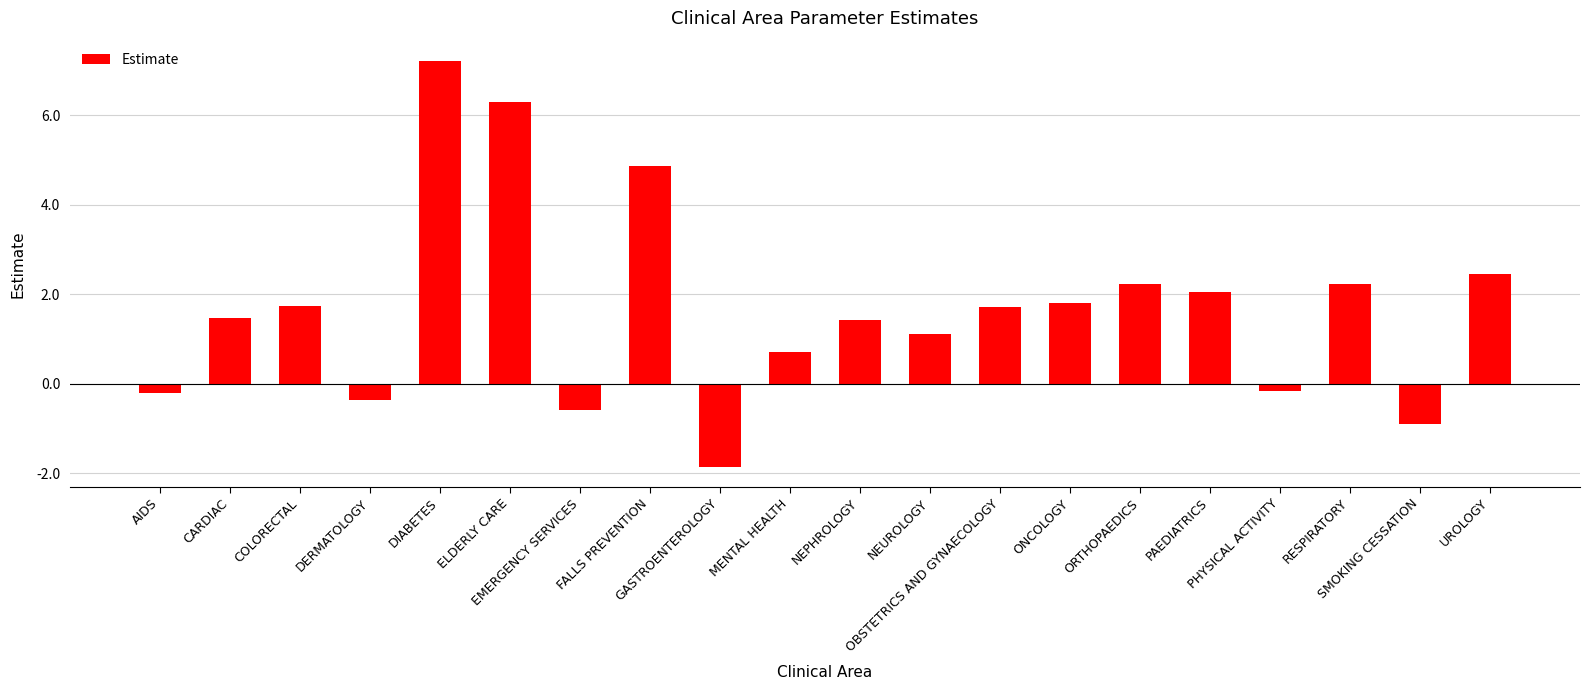

What is the sum of all values?

33.2